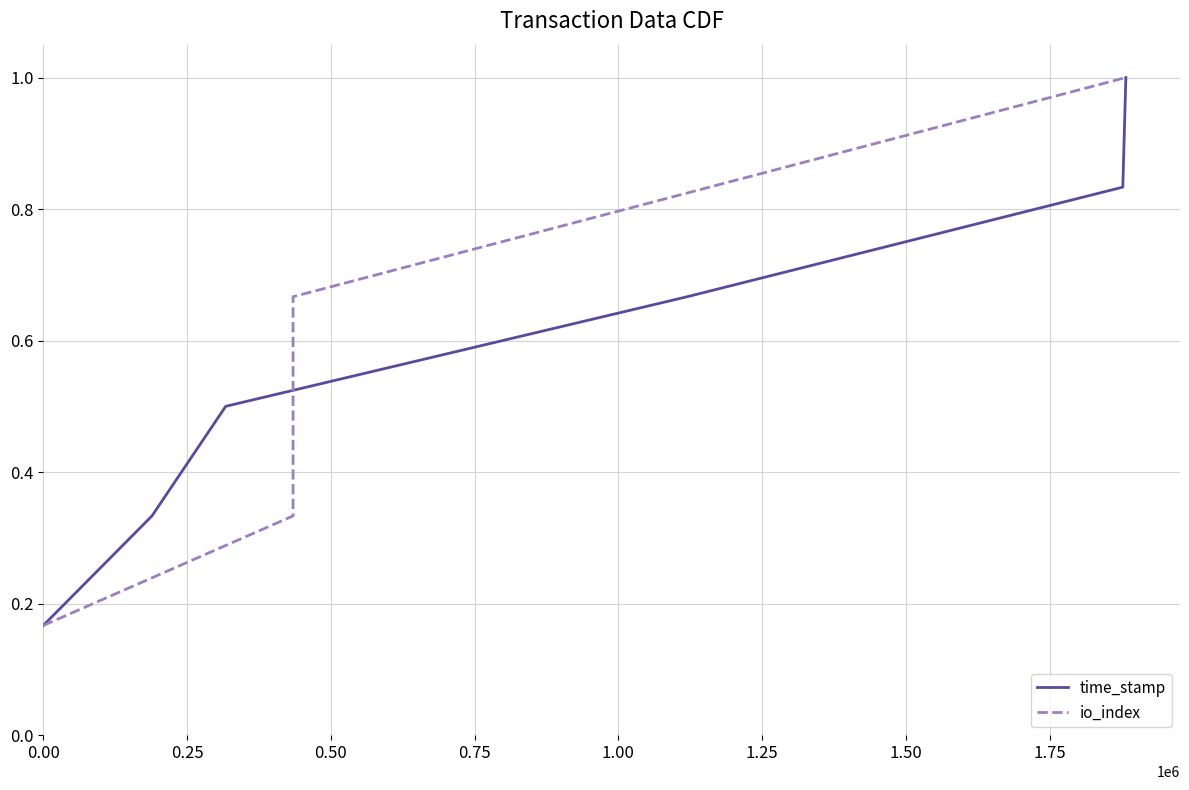

What is the sum of the io_index values at 0.00 and 1.00?

1.0